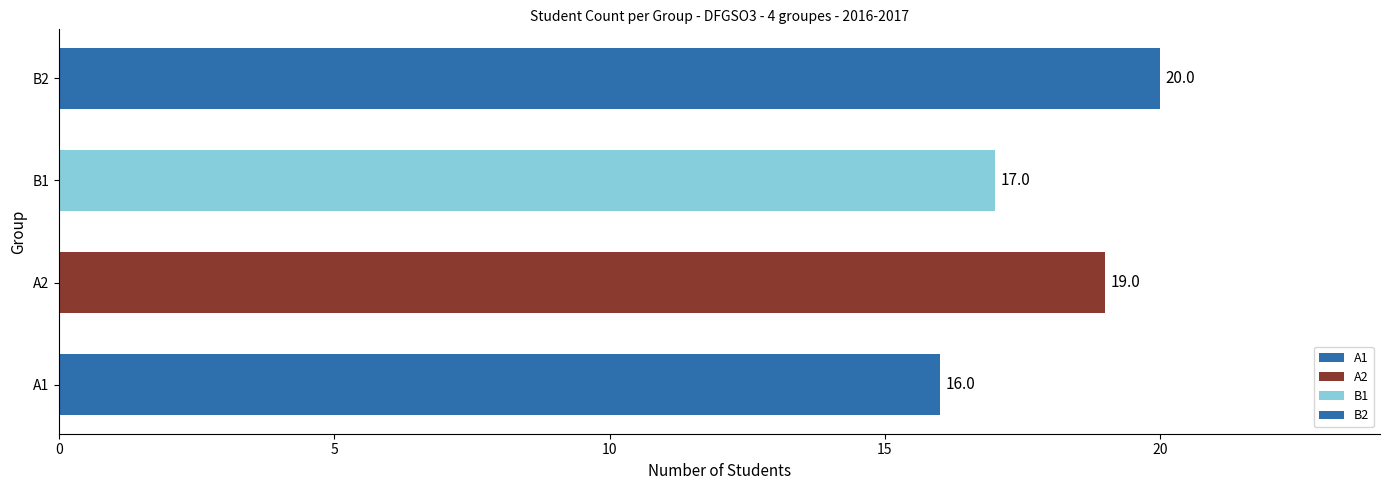

What is the approximate value at A1?

16